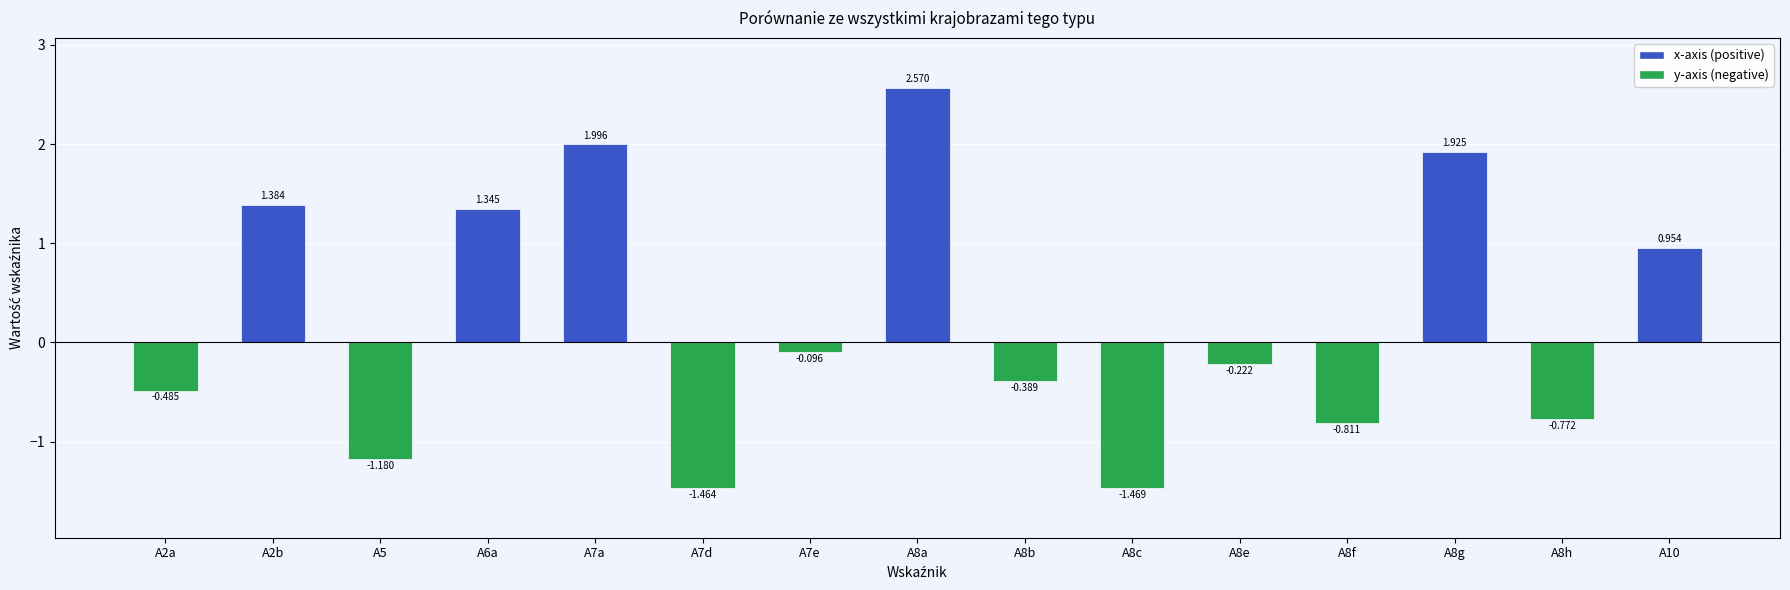

Which label corresponds to the largest value in the chart?

A8a